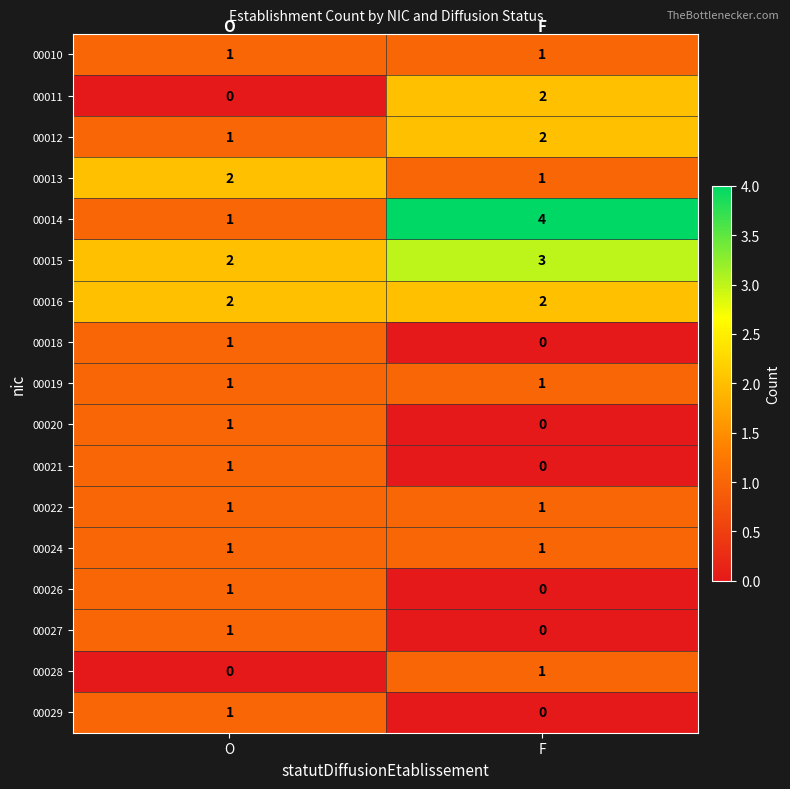

At which category is the sum across all series the highest?

F